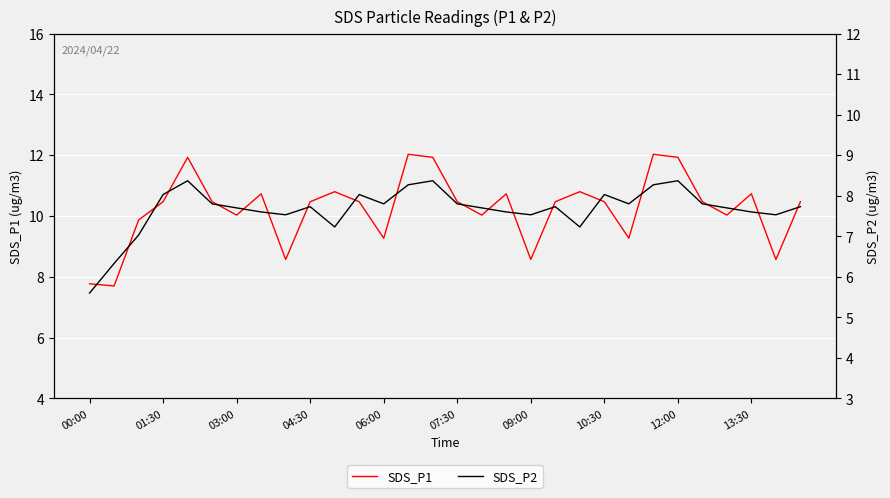

What is the highest value of the SDS_P1 series?

12.0